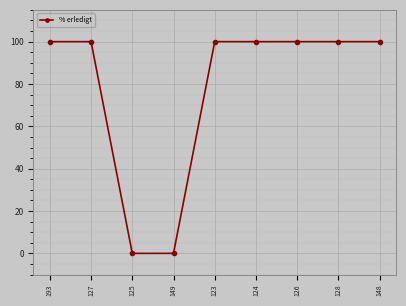

What is the average value?

78